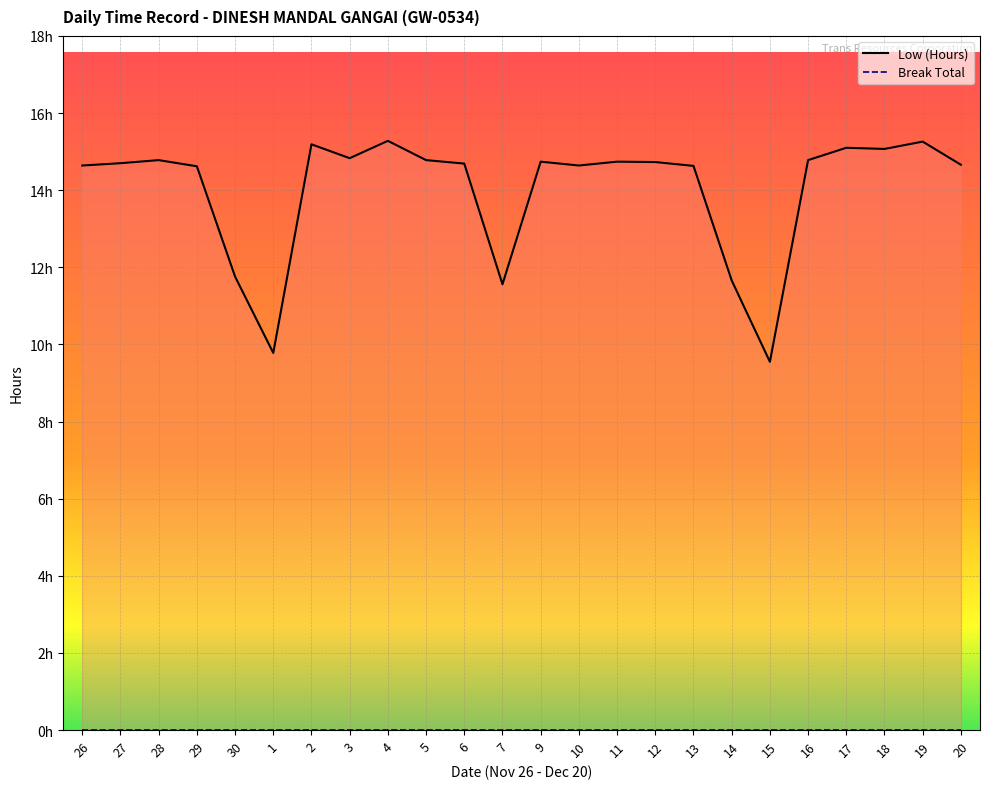

List the labels in order of value, largest first.

4, 19, 2, 17, 18, 3, 28, 5, 16, 9, 11, 12, 27, 6, 20, 26, 10, 13, 29, 30, 14, 7, 1, 15